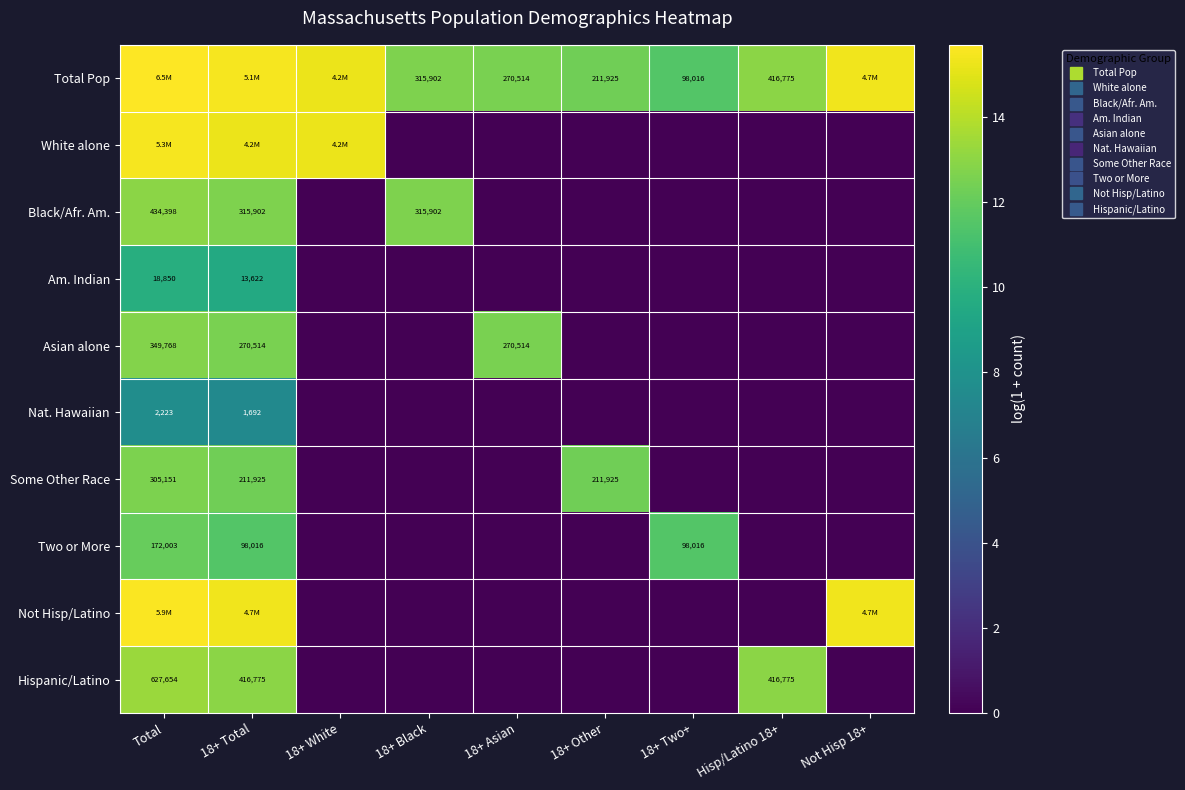

How many Am. Indian values are between 0 and 1?

7